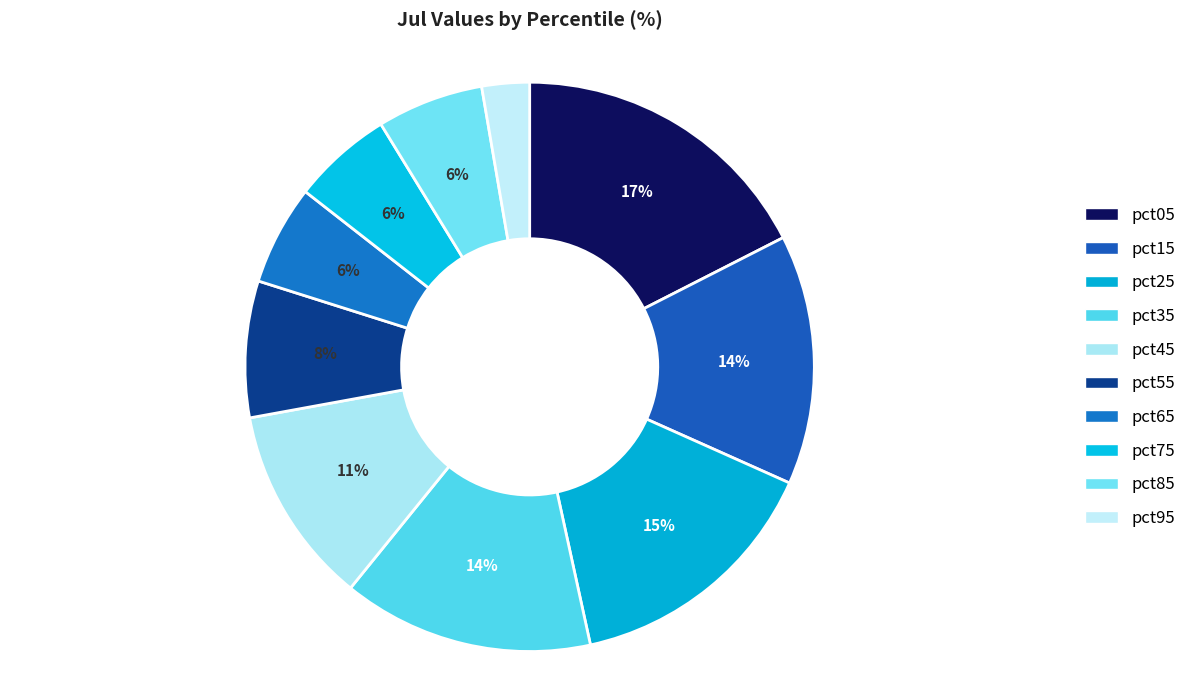

Does any single category account for the majority?

No